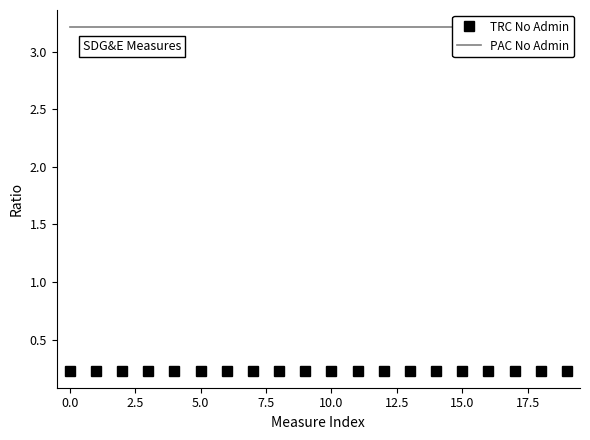

Is this an area chart (filled region under the line)?

No